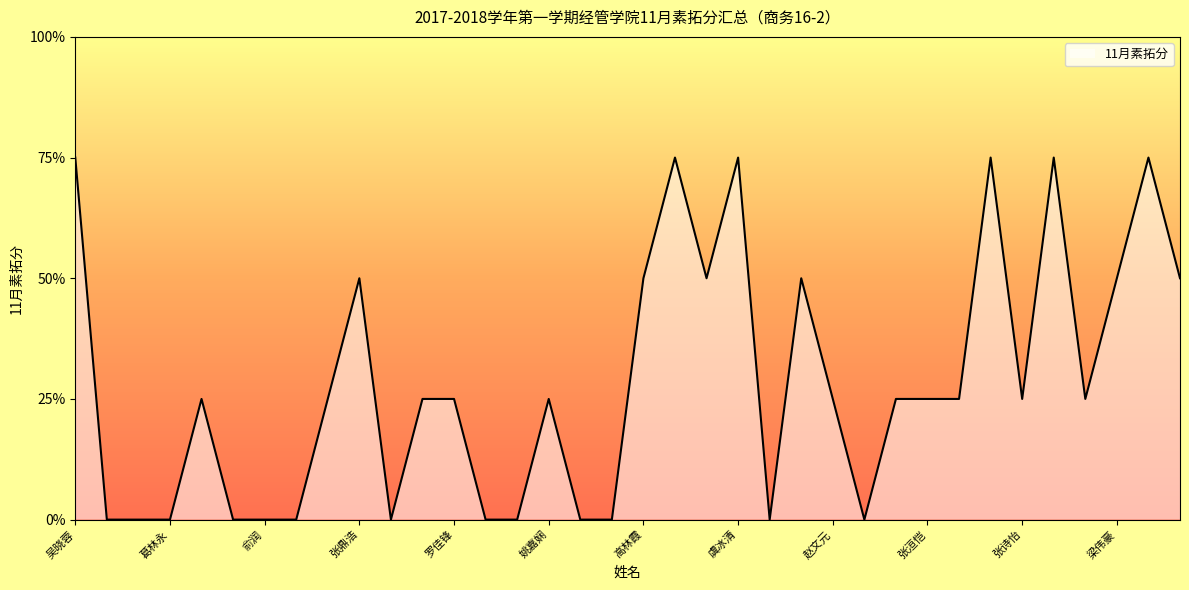

Is this an area chart (filled region under the line)?

Yes